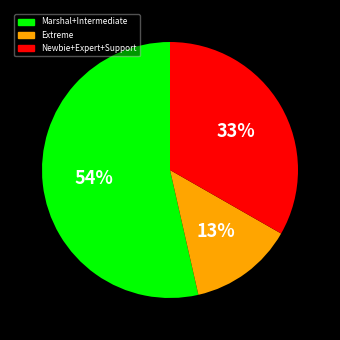

Is there any slice that represents more than half of the pie?

Yes